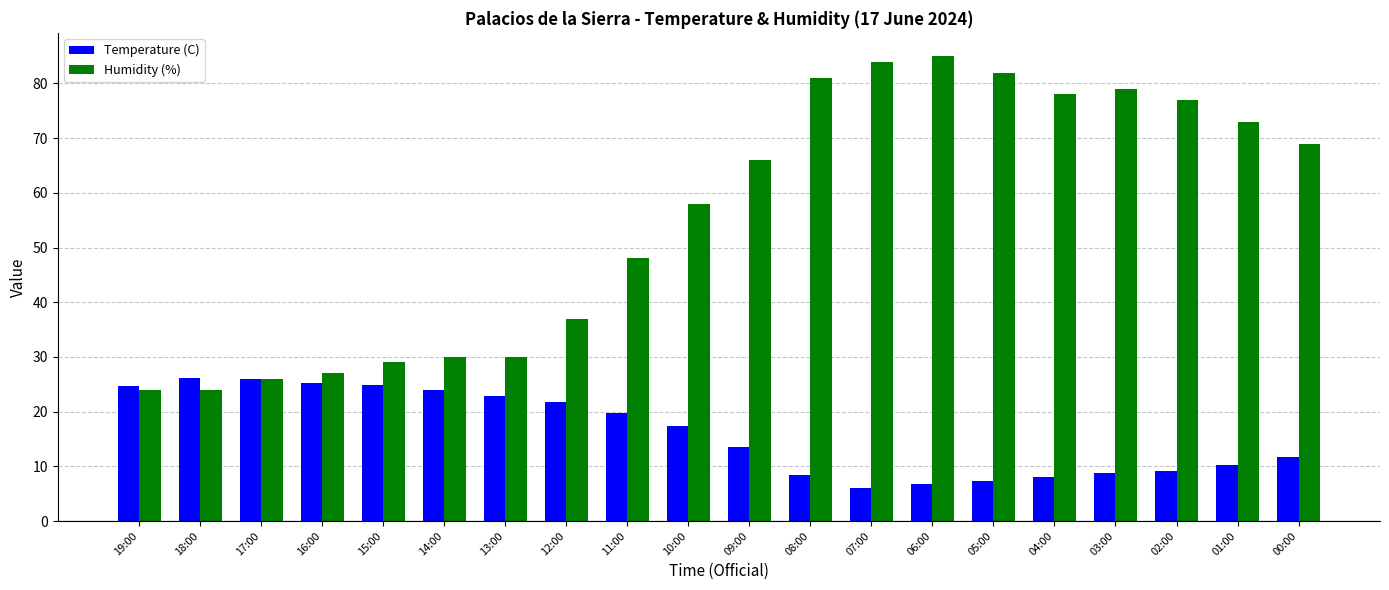

What is the label of the 10th bar from the left?

10:00